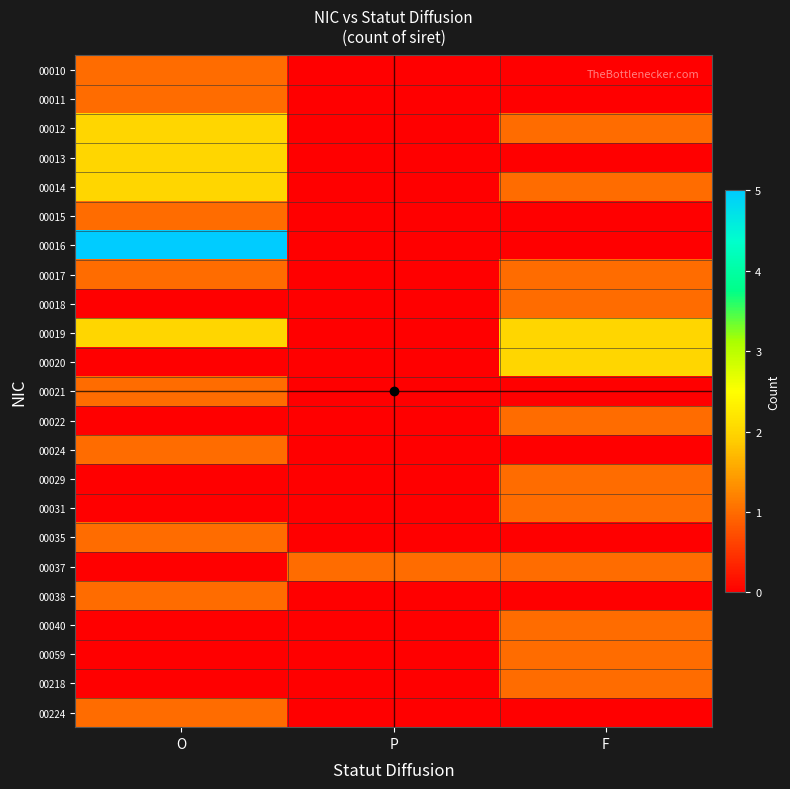

At how many categories does at least one series exceed 0?

3